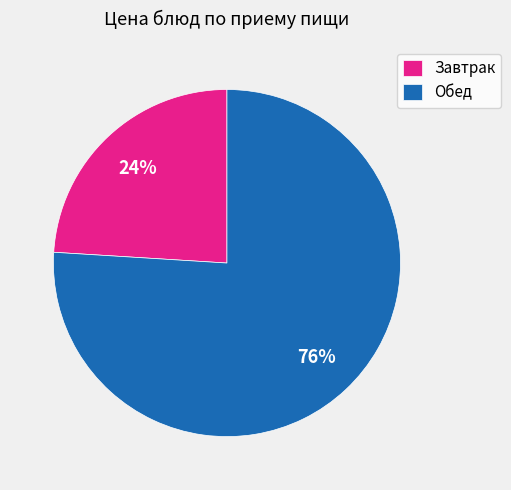

Rank the categories by value from lowest to highest.

Завтрак, Обед